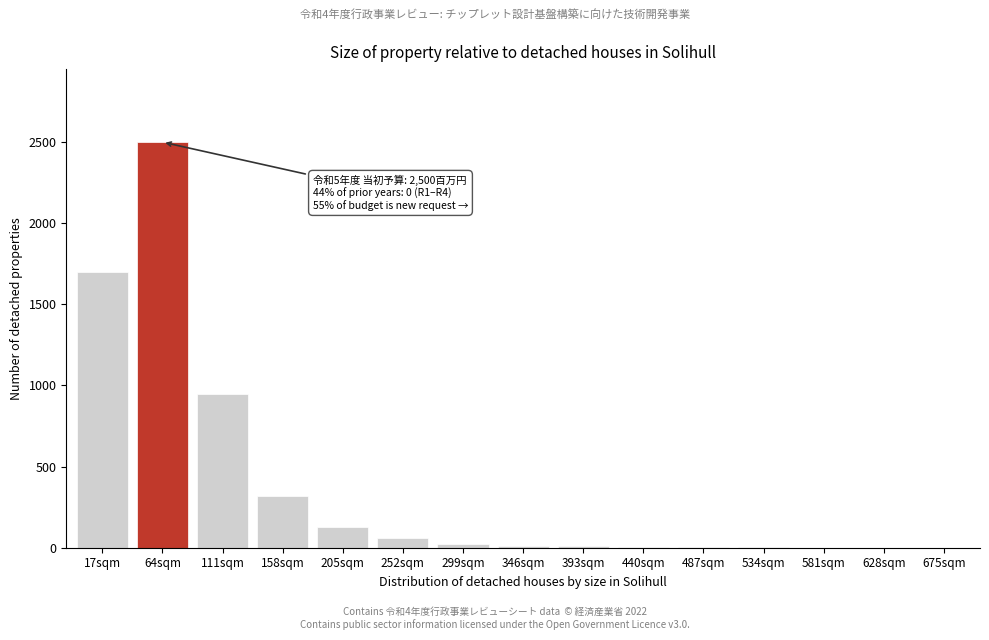

Where is the data nearest to the value 1250?

111sqm